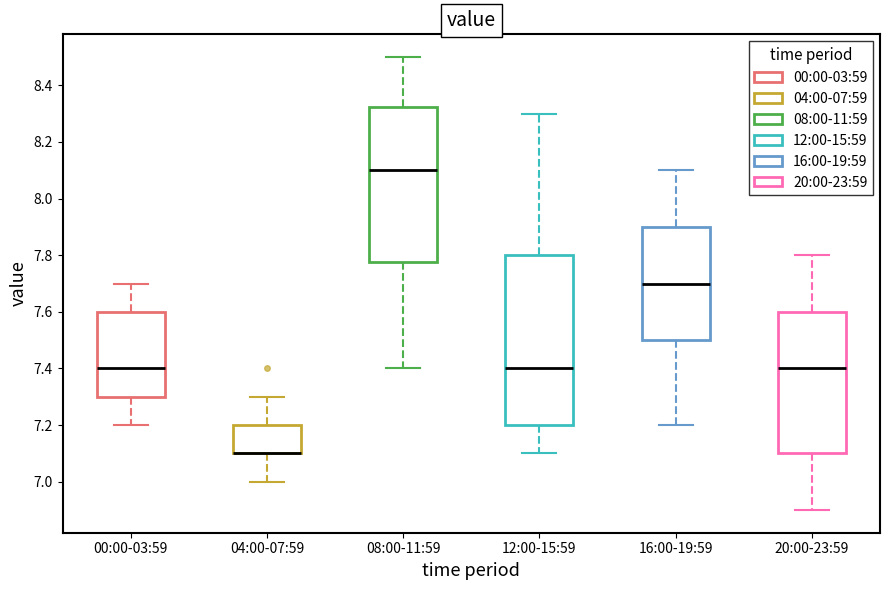

Comparing the boxes themselves (not the whiskers), which one is the tallest?

12:00-15:59